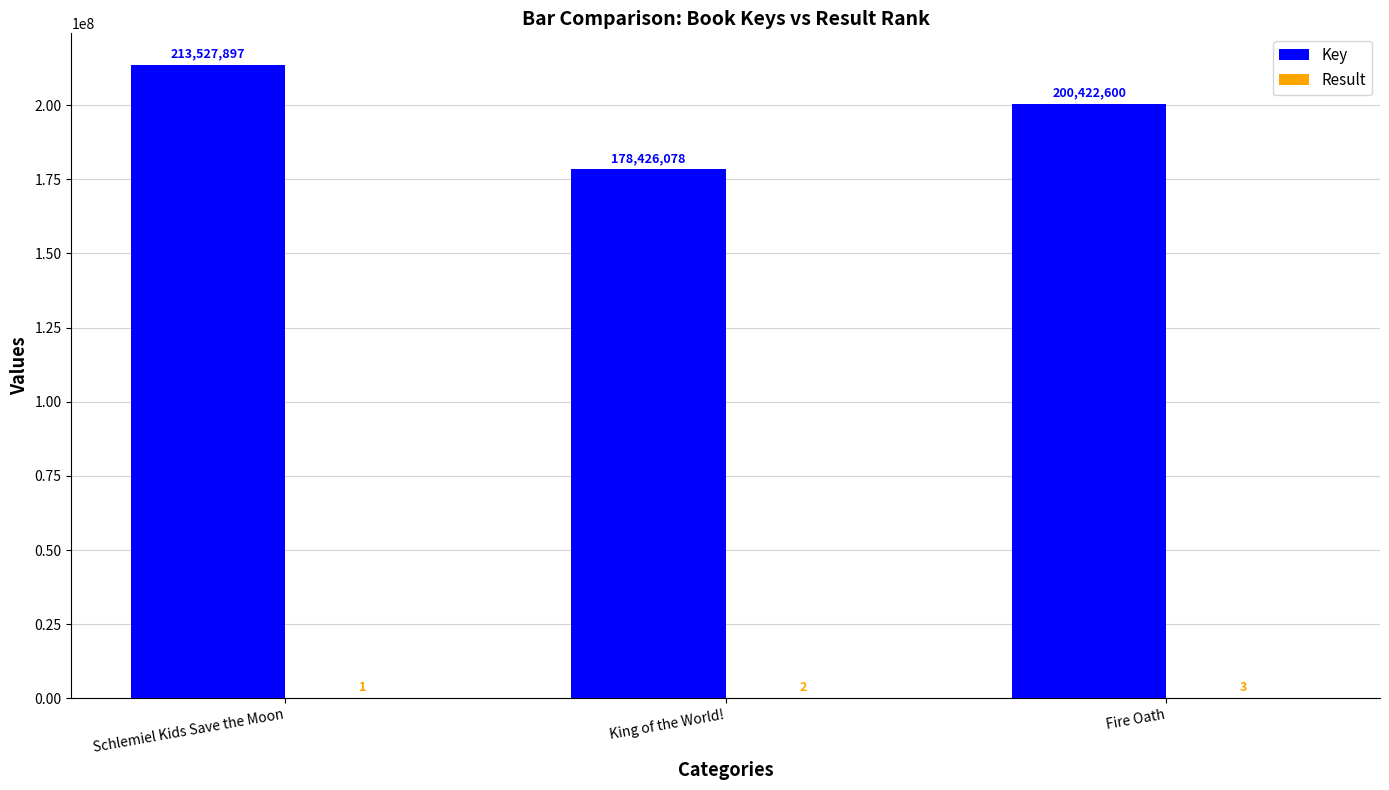

Which series has the largest total across all categories?

Key